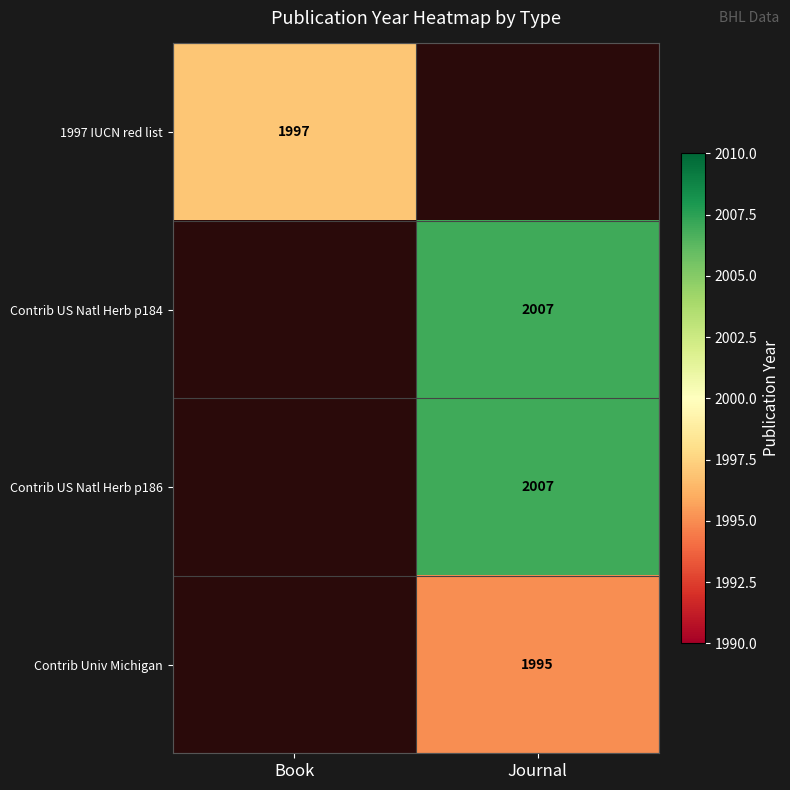

Is the value of 1997 IUCN red list at Book greater than the value of Contrib US Natl Herb p184 at Journal?

No